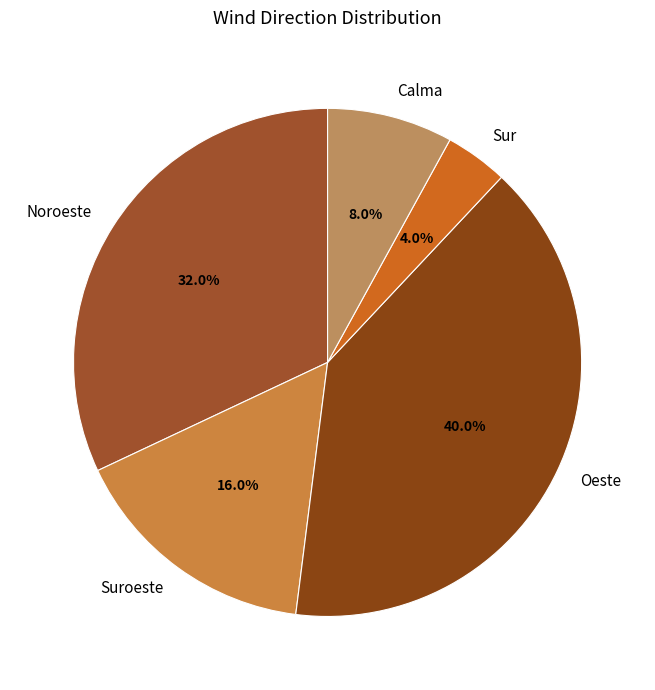

Rank the categories by value from lowest to highest.

Sur, Calma, Suroeste, Noroeste, Oeste